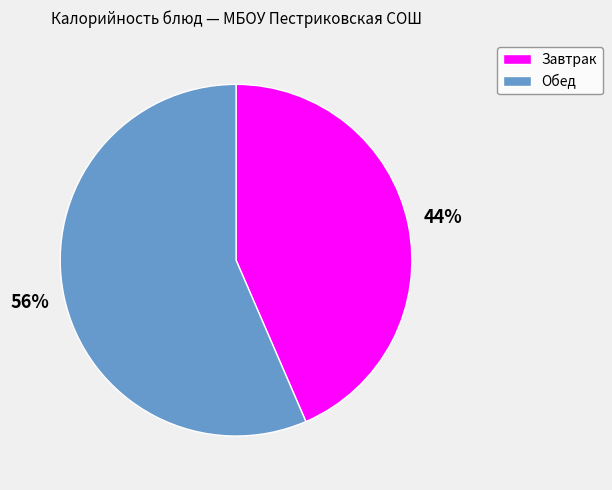

Do Обед and Завтрак together represent more than half of the pie?

Yes